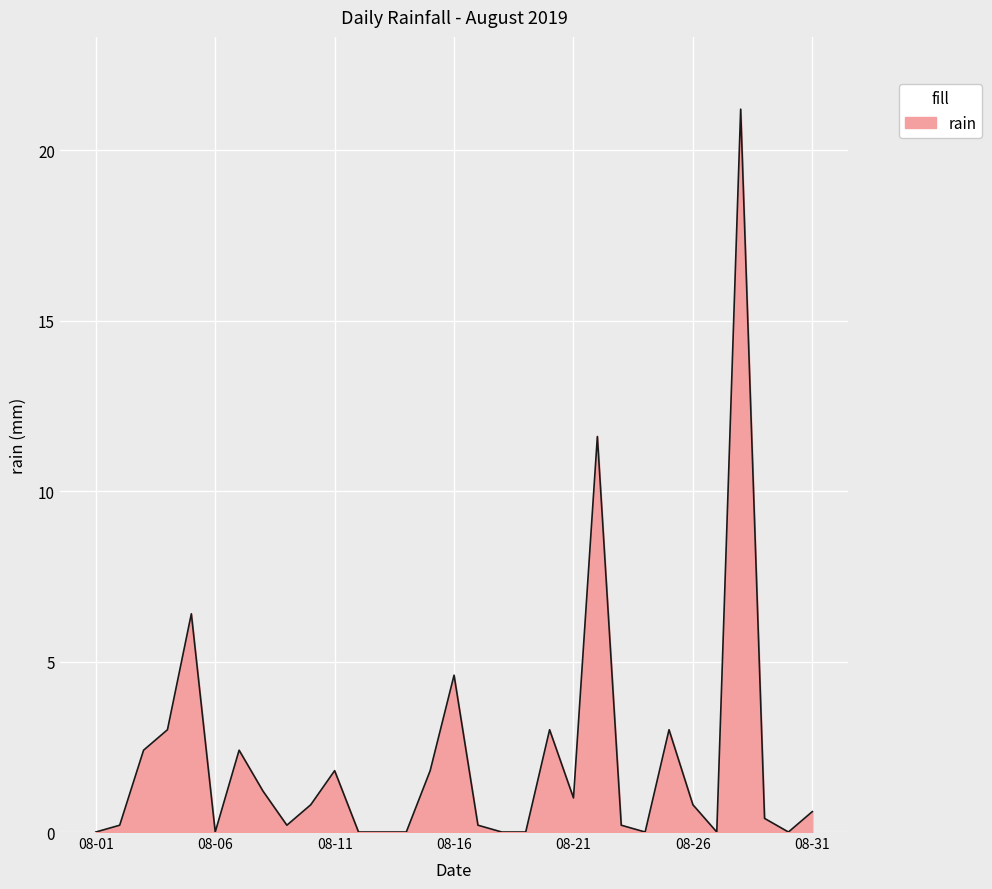

Reading left to right, extract all data points from this chart.

0.0	0.2	2.4	3.0	6.4	0.0	2.4	1.2	0.2	0.8	1.8	0.0	0.0	0.0	1.8	4.6	0.2	0.0	0.0	3.0	1.0	11.6	0.2	0.0	3.0	0.8	0.0	21.2	0.4	0.0	0.6